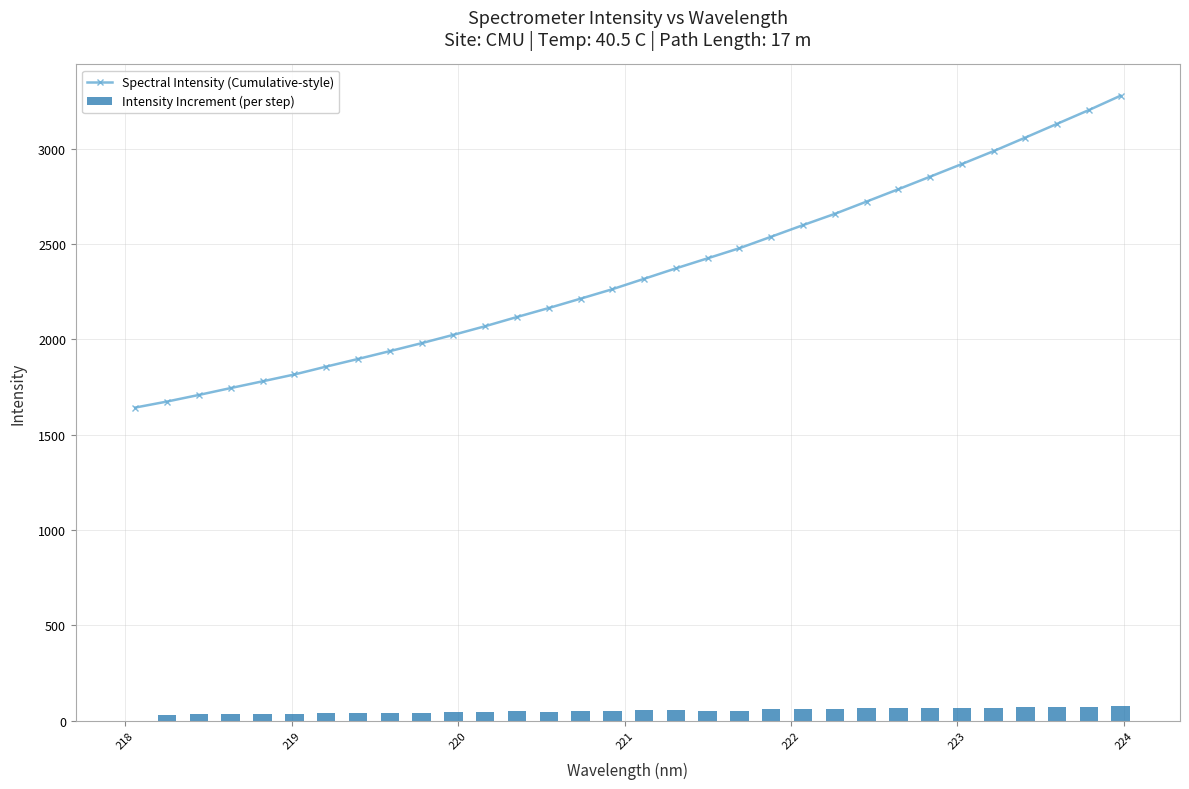

What is the value of the Spectral Intensity (Cumulative-style) point at the 16th from the left?

2262.8